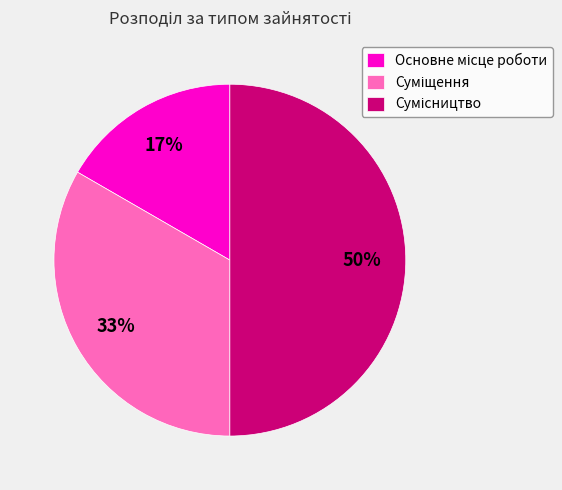

How many slices are in this pie chart?

3